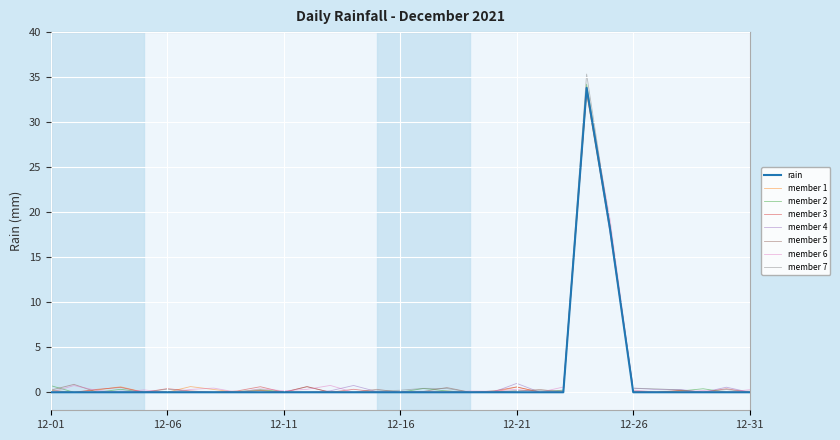

What is the maximum value for member 2?

34.2